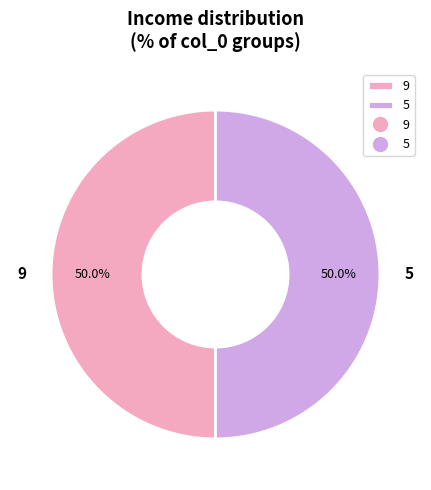

Do 9 and 5 together represent more than half of the pie?

Yes